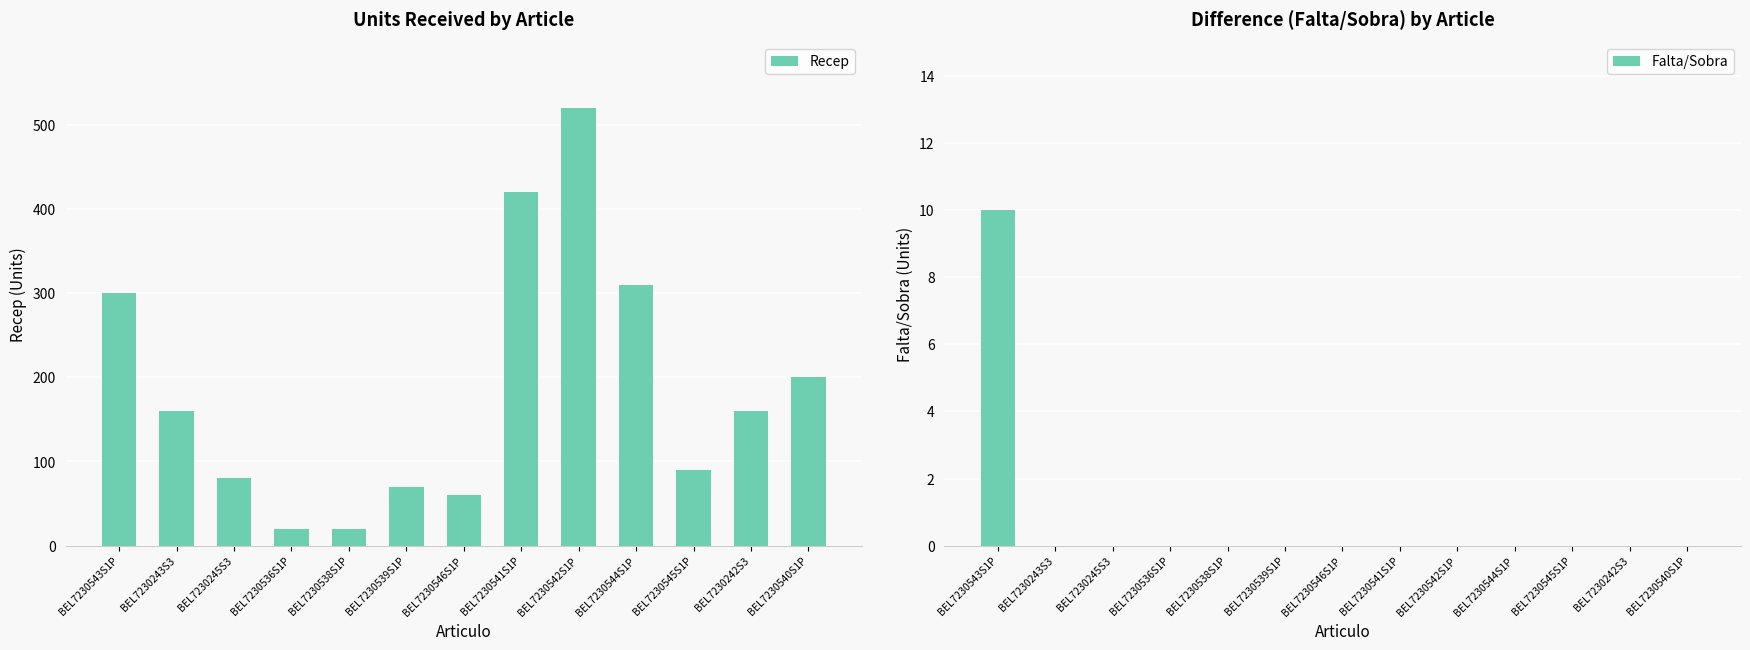

Which category has the highest value across all series?

BEL7230542S1P